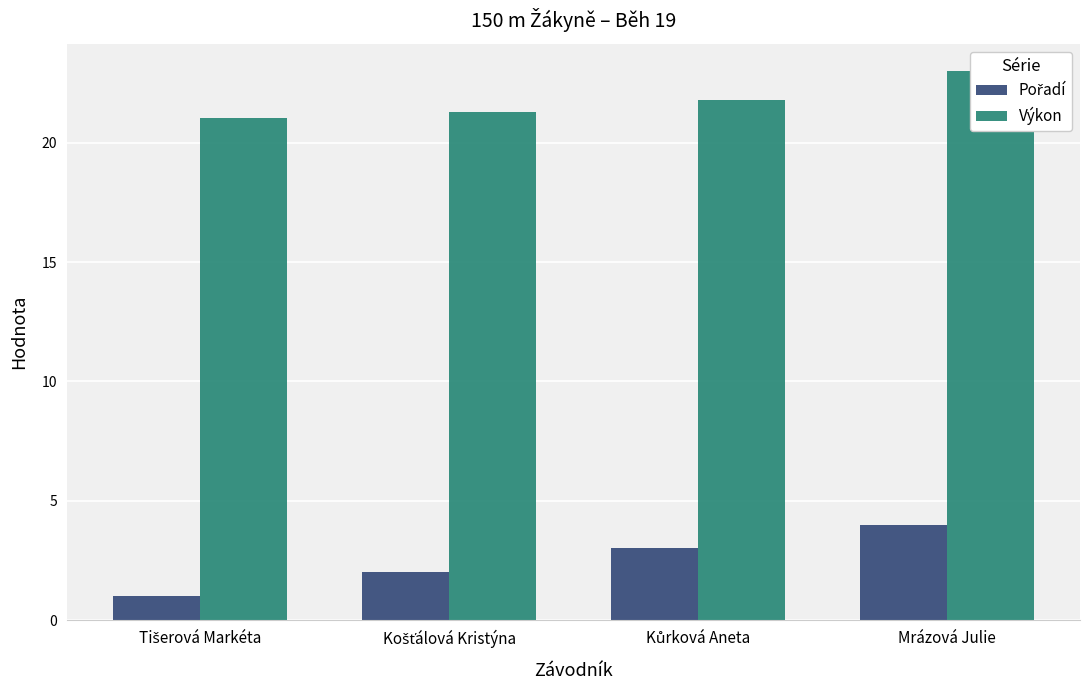

What are all the series names shown in the legend?

Pořadí, Výkon